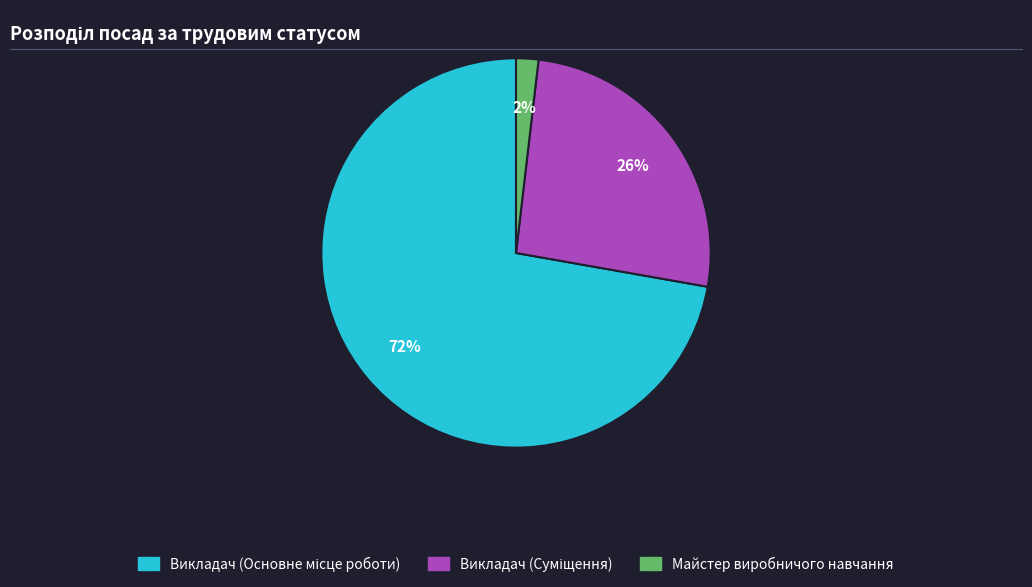

True or false: Майстер виробничого навчання accounts for 2% of the total.

True